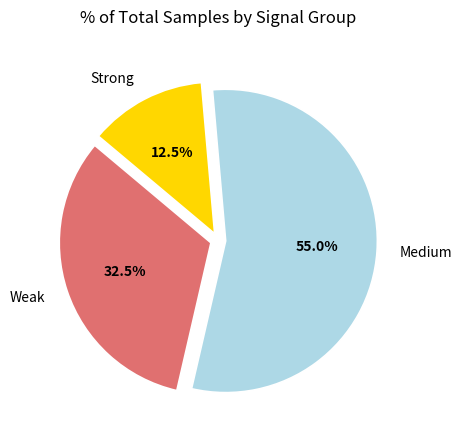

What portion of the pie excludes Medium?

45.0%